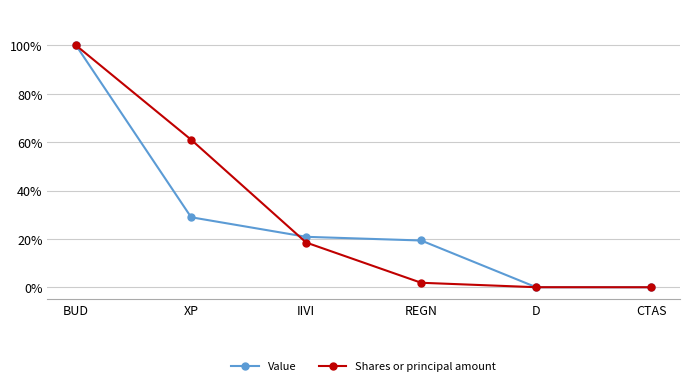

Is this an area chart (filled region under the line)?

No